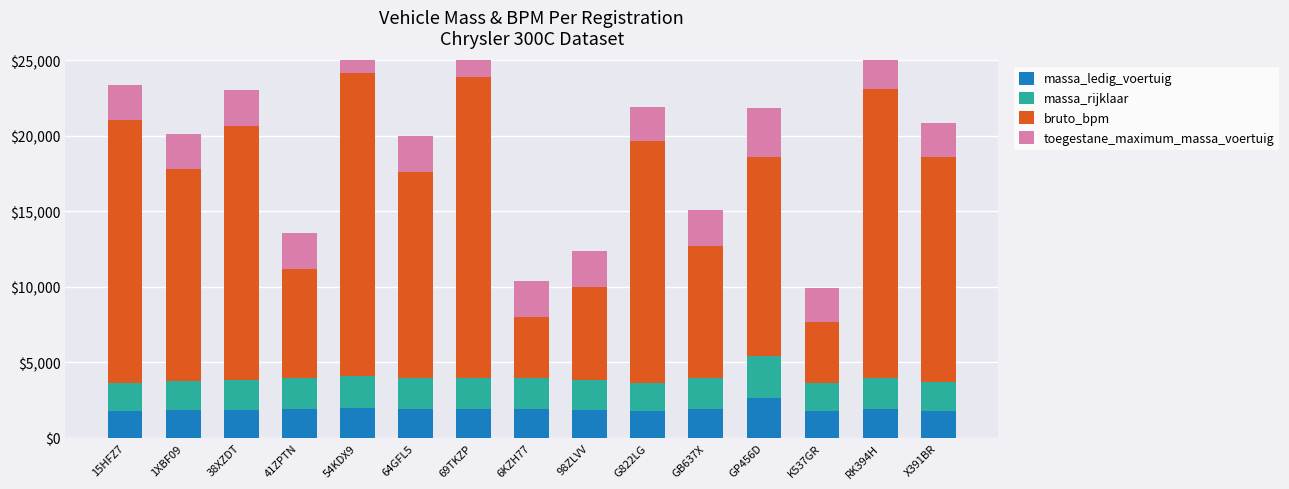

List the labels in order of bruto_bpm value, smallest first.

K537GR, 6KZH77, 98ZLVV, 41ZPTN, GB637X, GP456D, 64GFL5, 1XBF09, X391BR, G822LG, 38XZDT, 15HFZ7, RK394H, 69TKZP, 54KDX9